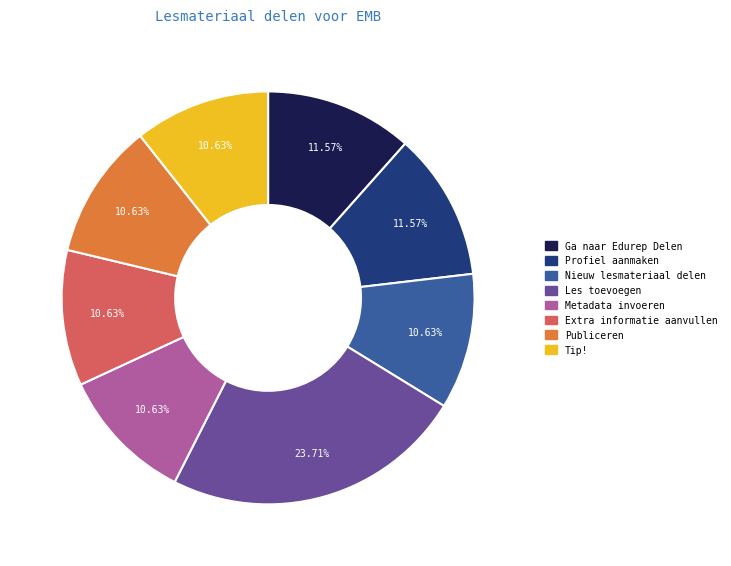

To the nearest percent, what is the average slice percentage?

12%